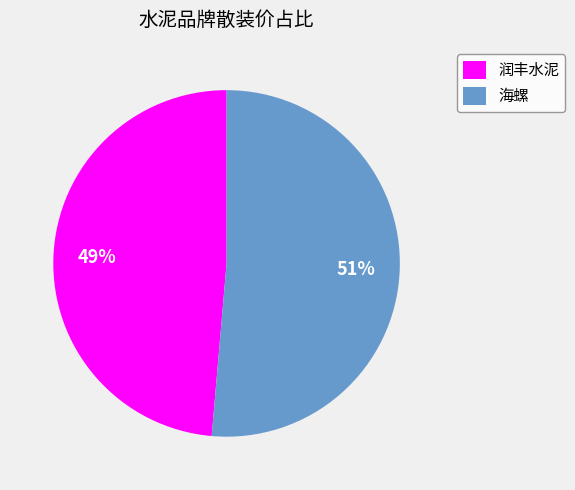

Is there a majority slice in this chart?

Yes